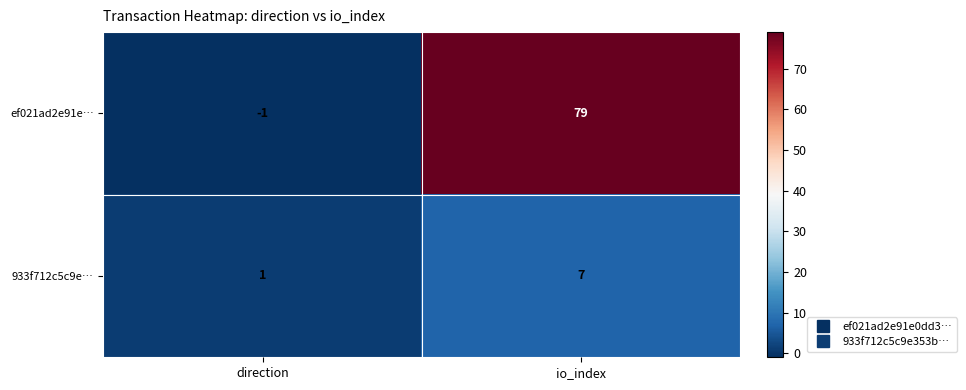

What is the sum of all ef021ad2e91e… values?

78